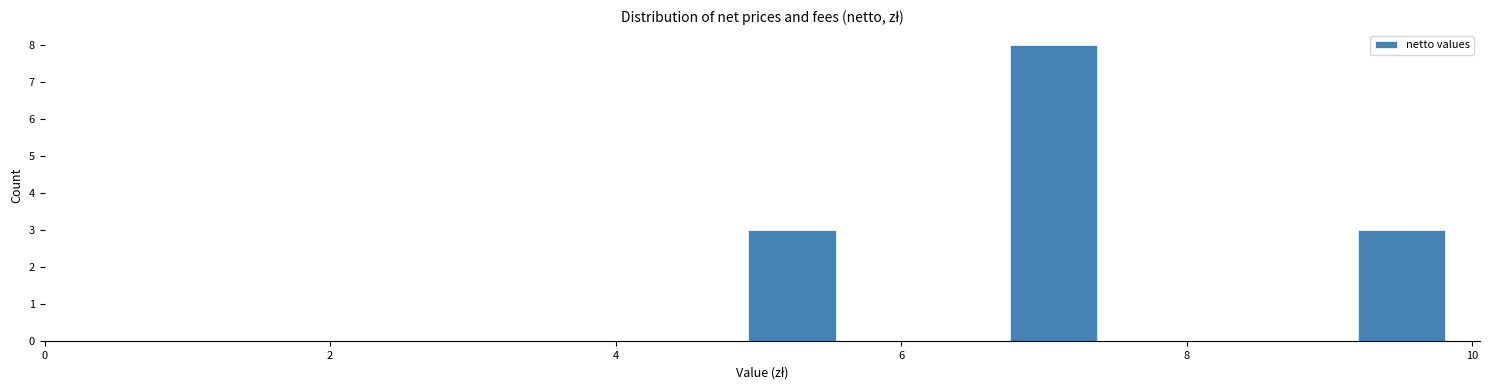

Around what value on the x-axis is the tallest bar? Give the approximate position of its centre, as read against the axis.

7.0